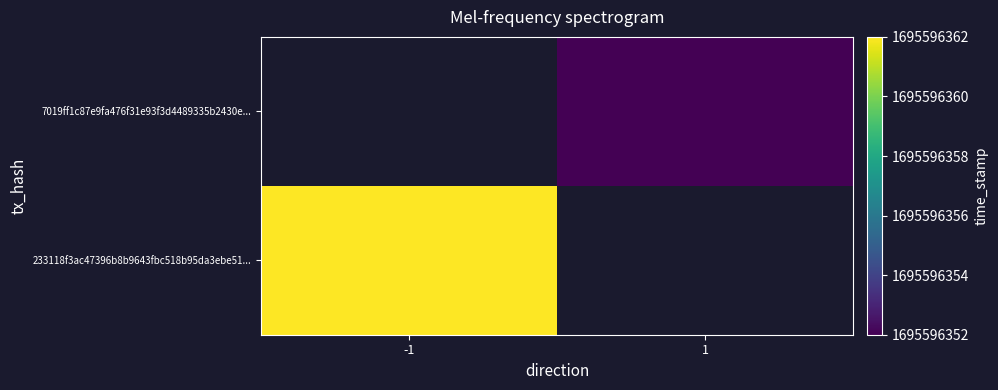

List the series in order of their peak value, highest first.

233118f3ac47396b8b9643fbc518b95da3ebe51, 7019ff1c87e9fa476f31e93f3d4489335b2430e